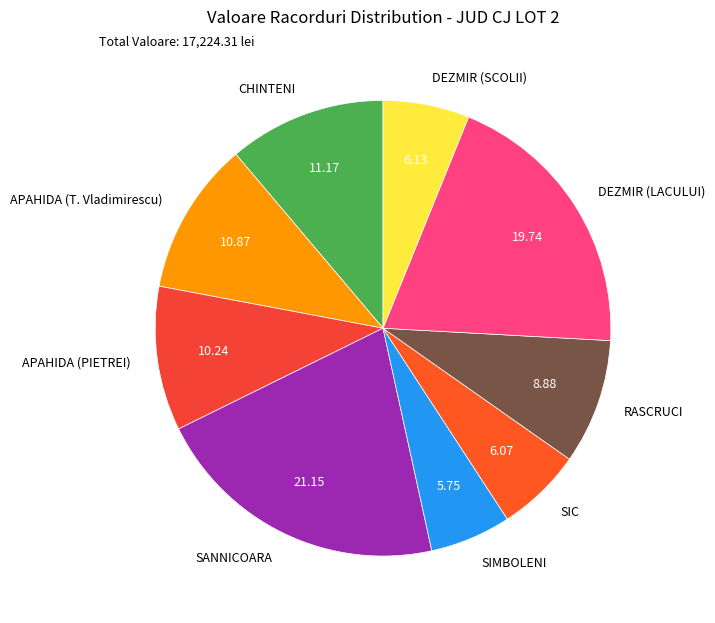

Combined, do APAHIDA (T. Vladimirescu) and SIC account for over 50%?

No